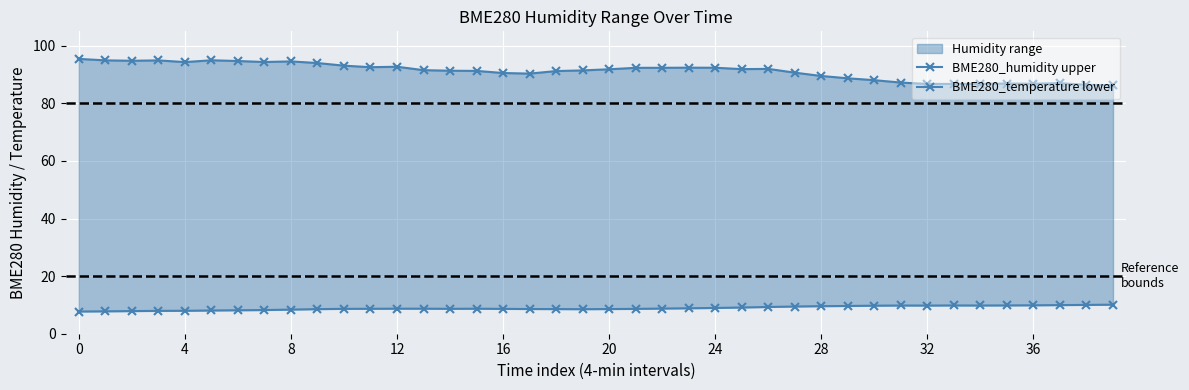

True or false: BME280_humidity upper and BME280_temperature lower intersect in this chart.

False